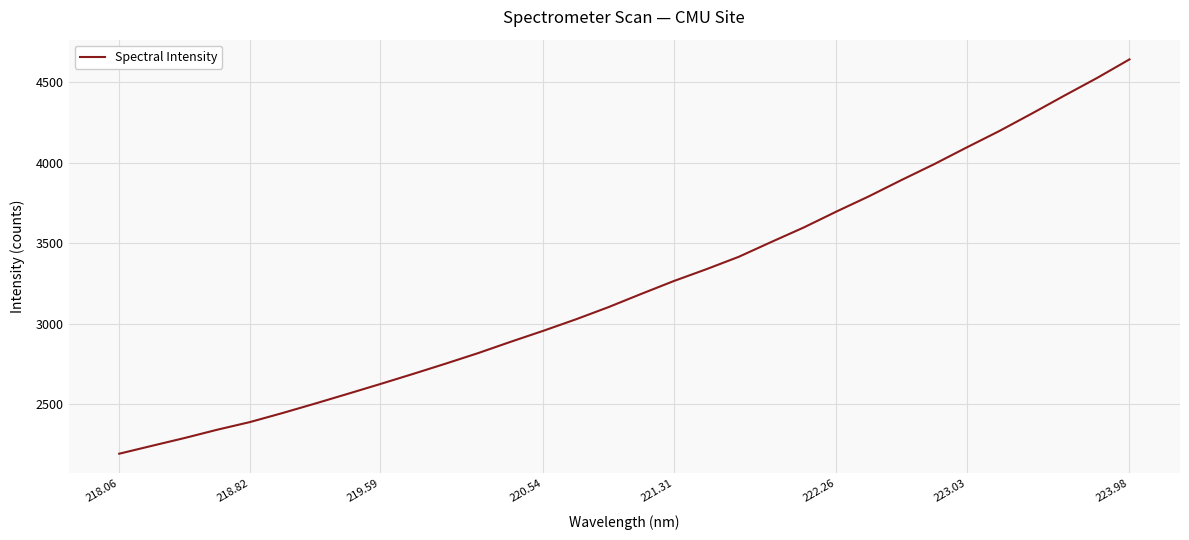

What is the sum of all values?

103716.3